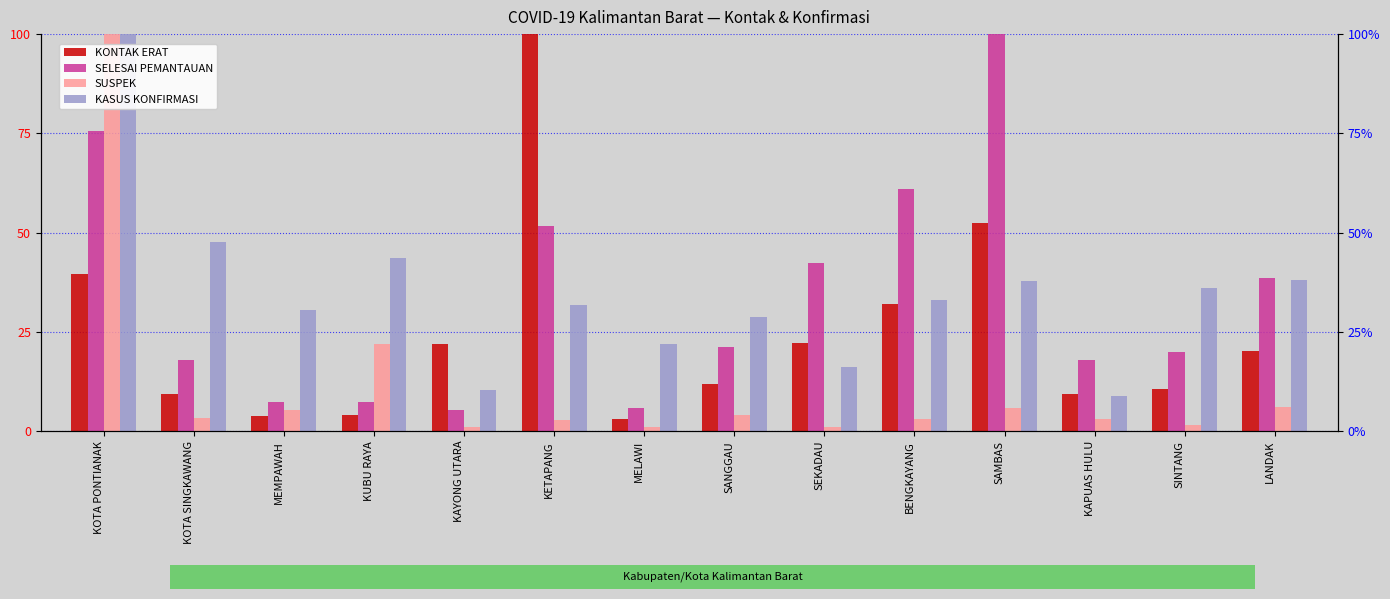

What position from the left is KOTA SINGKAWANG?

2